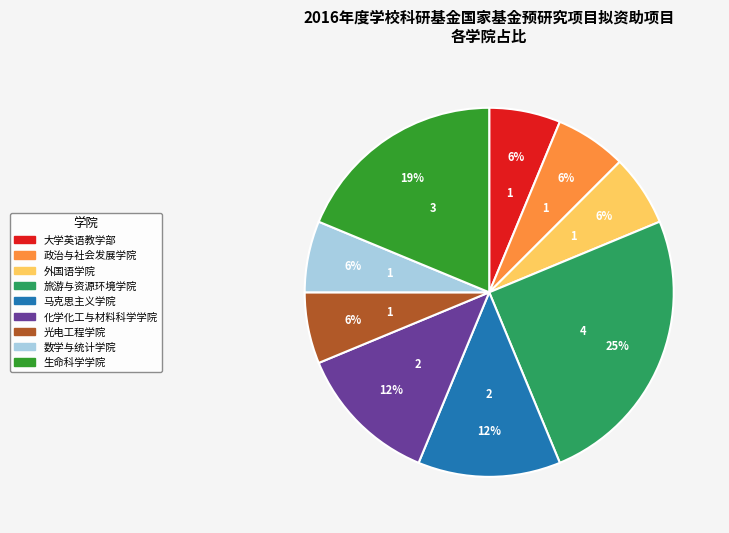

Is the sum of 马克思主义学院 and 外国语学院 greater than half?

No